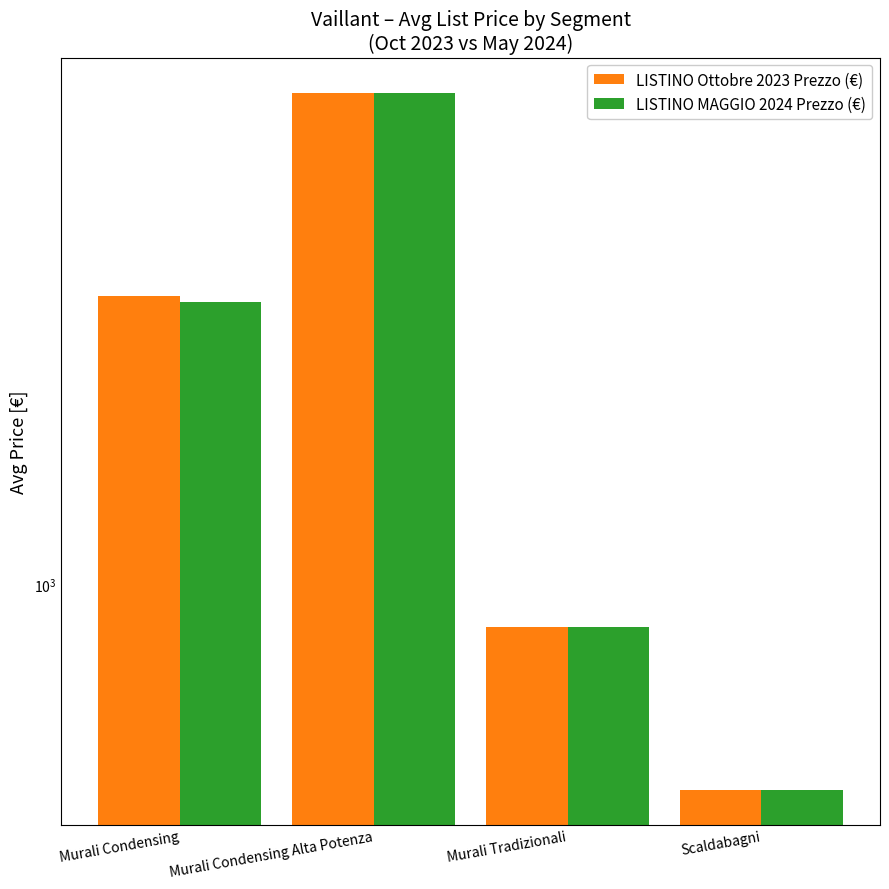

The value of LISTINO Ottobre 2023 Prezzo (€) at Murali Condensing Alta Potenza is 5533. True or false?

True